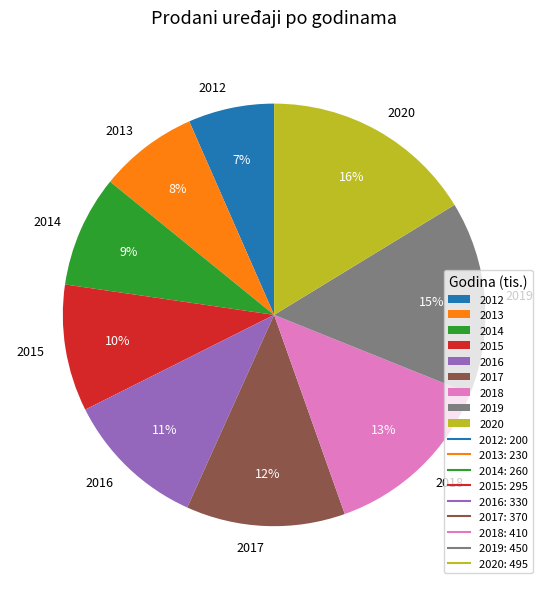

Is the sum of 2012 and 2019 greater than half?

No